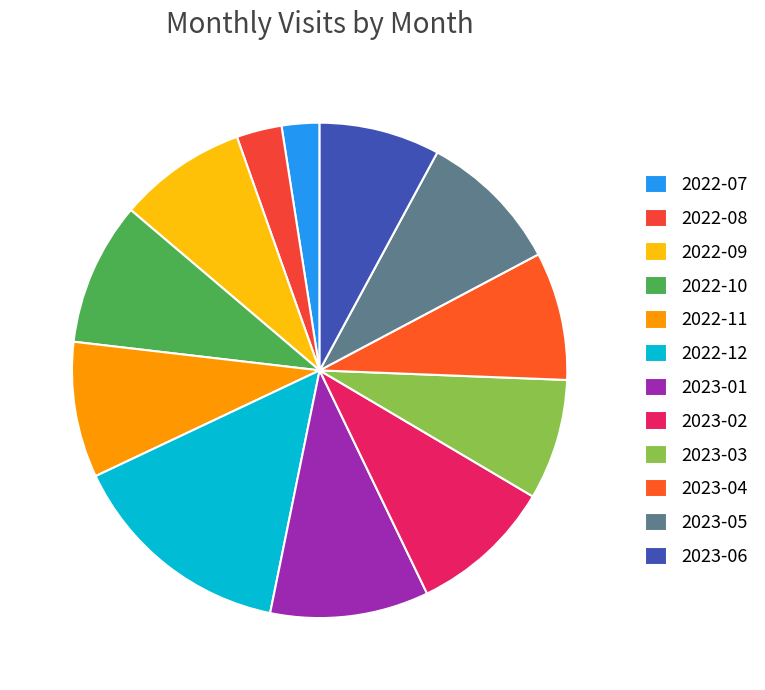

Between 2023-02 and 2023-06, which is larger?

2023-02